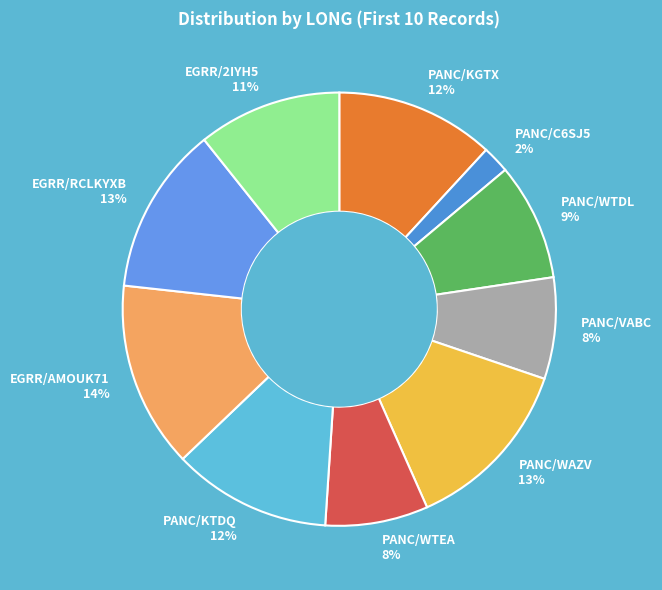

Does PANC/WTDL account for over 50% of the chart?

No